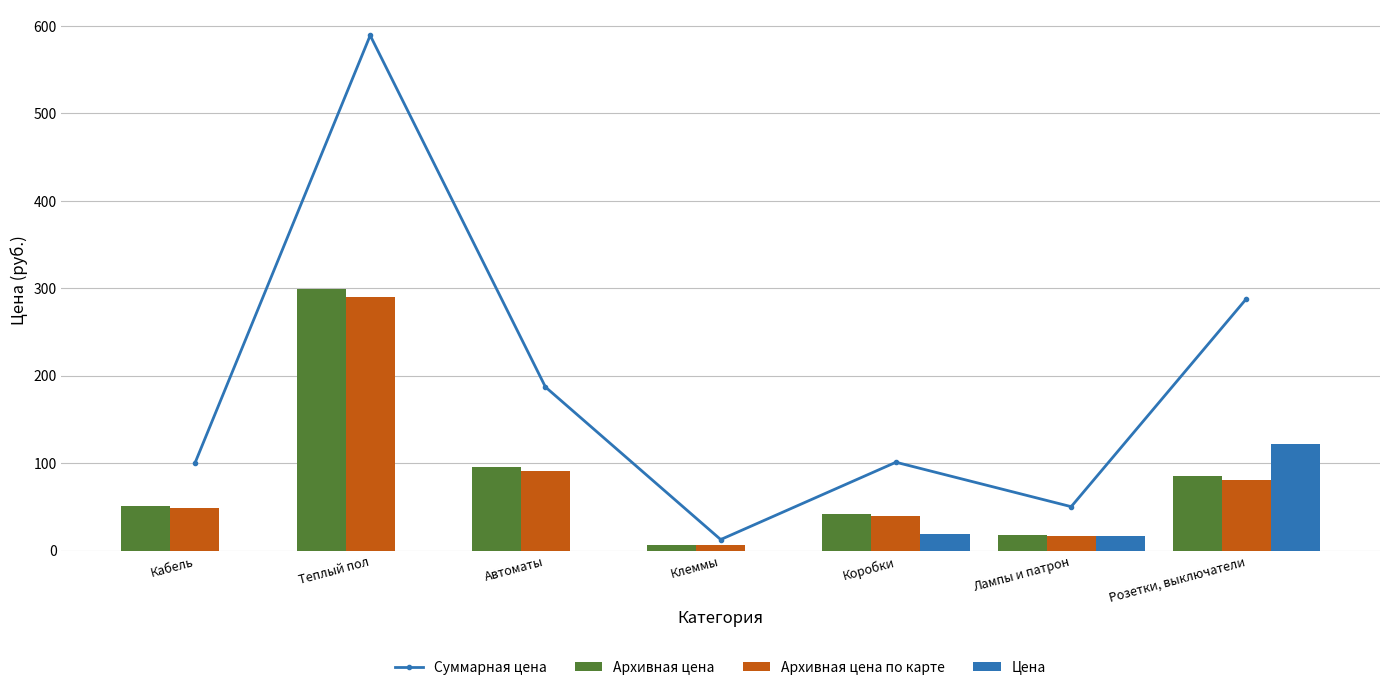

Rank the categories by Суммарная цена value from highest to lowest.

Теплый пол, Розетки, выключатели, Автоматы, Коробки, Кабель, Лампы и патрон, Клеммы